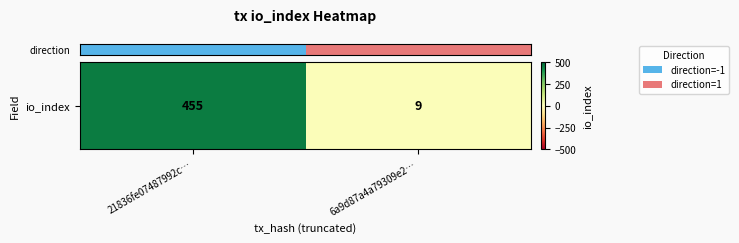

What is the average value?

232